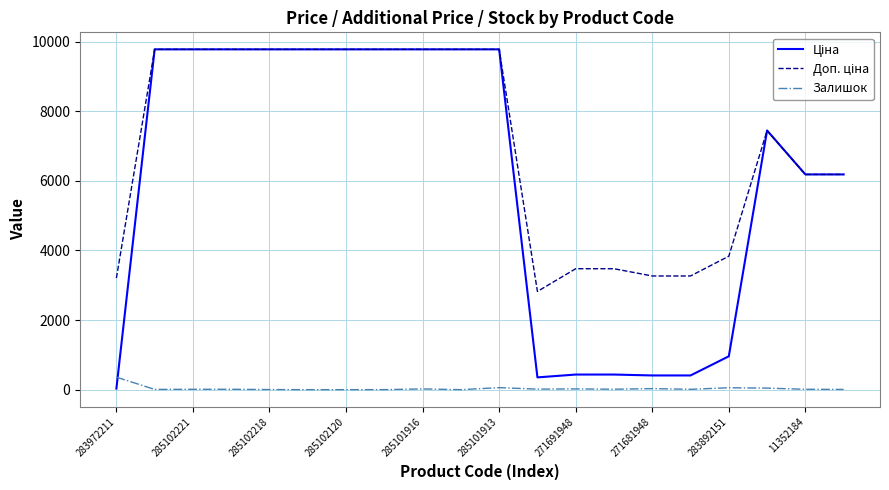

Does the chart have visible grid lines?

Yes